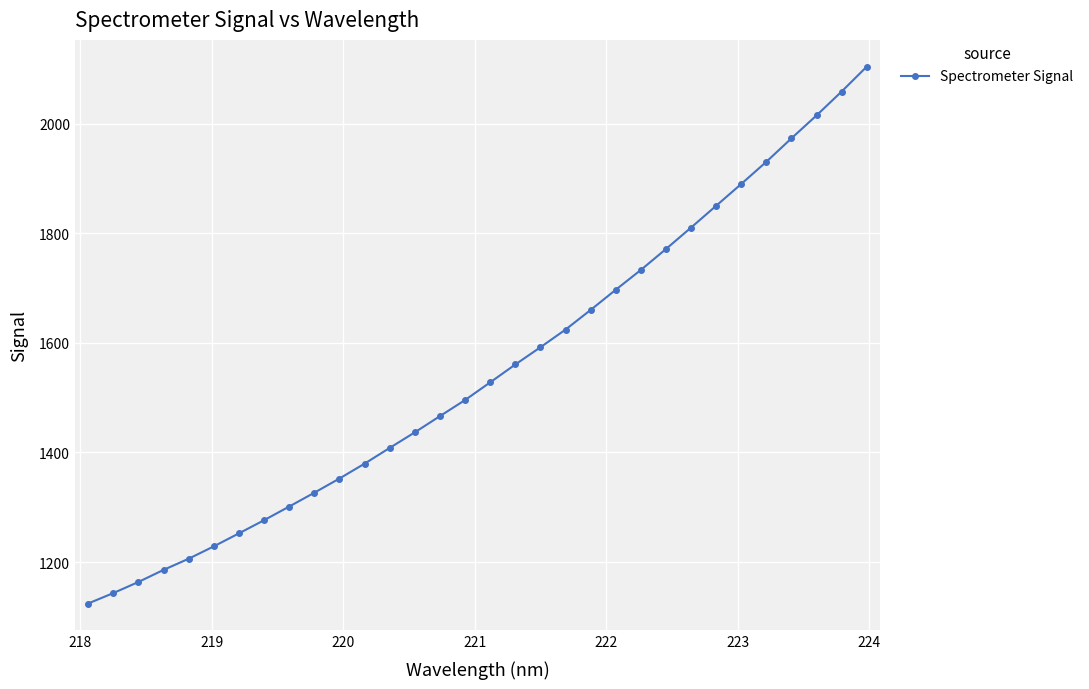

What is the average value?

1548.2